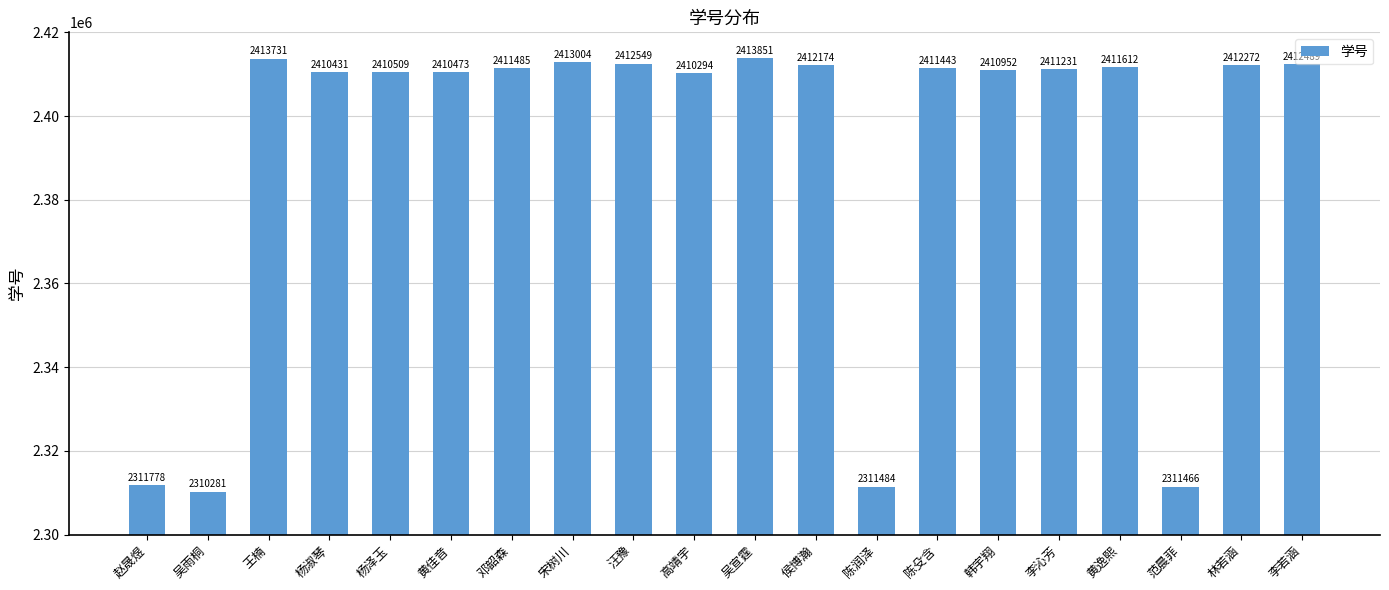

Count the number of data series in this chart.

1